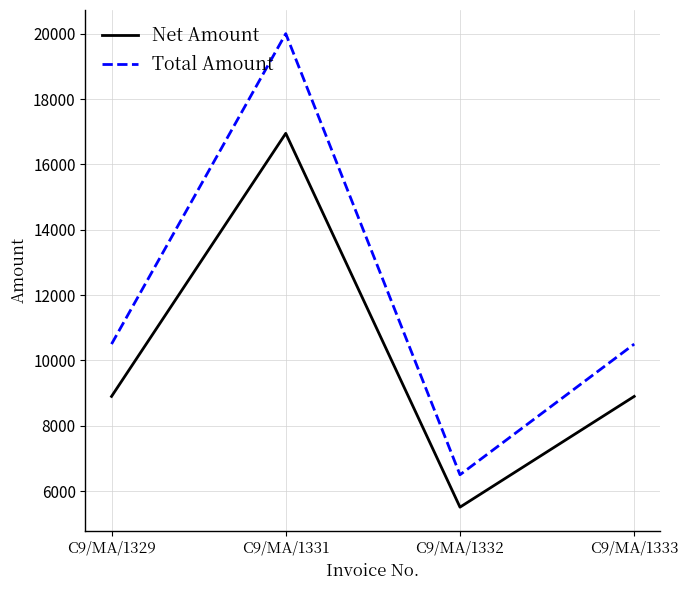

Rank the series at C9/MA/1331 from lowest to highest value.

Net Amount, Total Amount